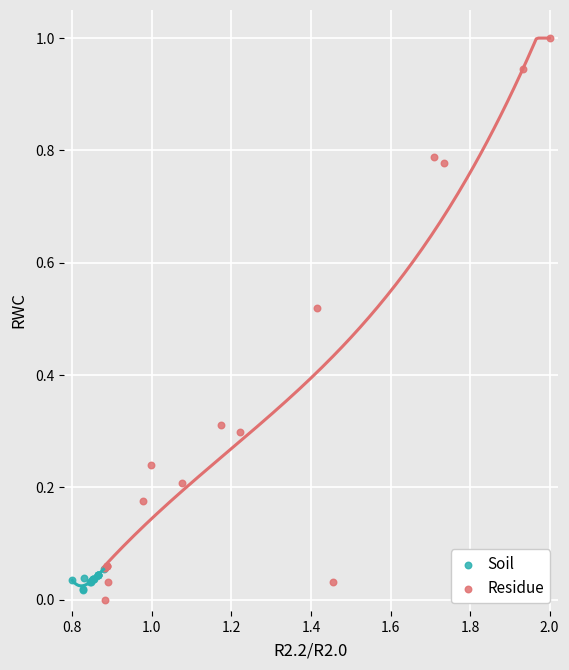

Which series has the widest spread of Y values?

Residue